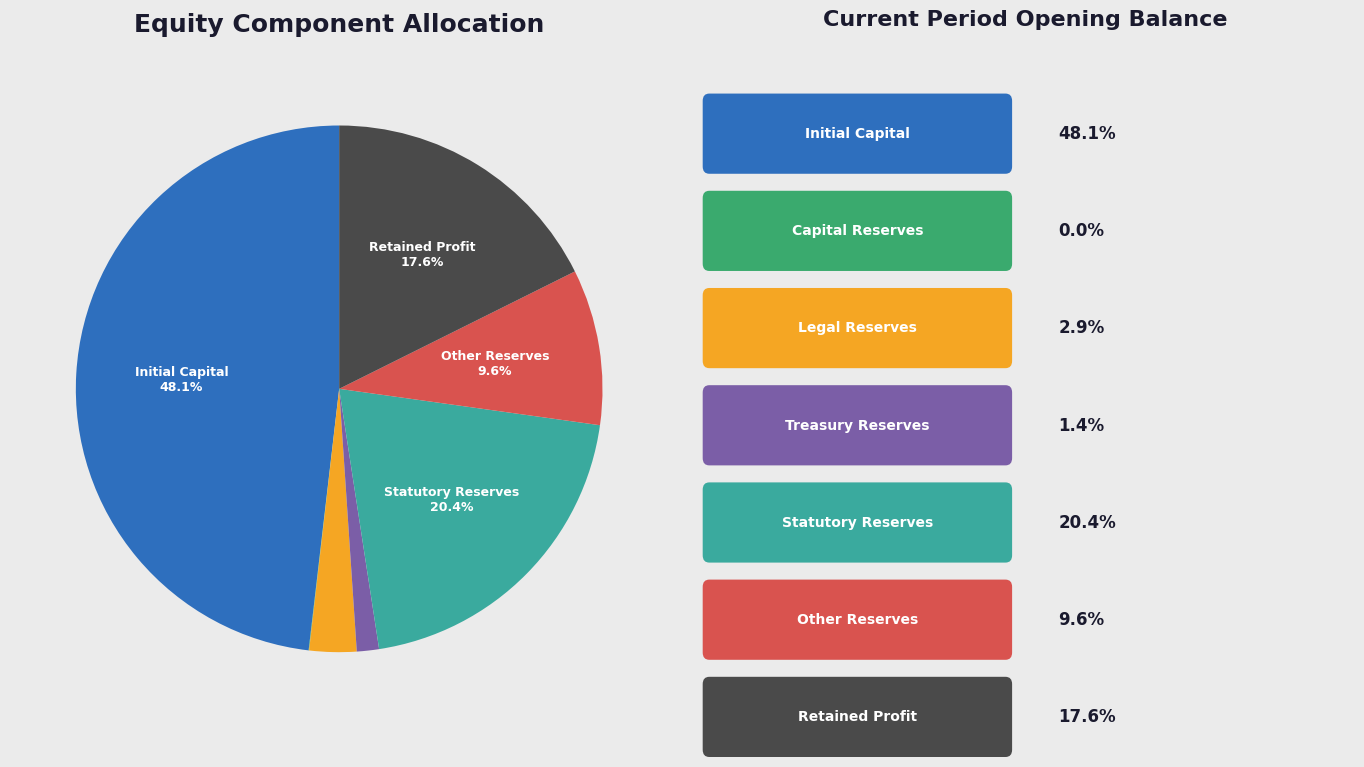

Is there any slice that represents more than half of the pie?

No